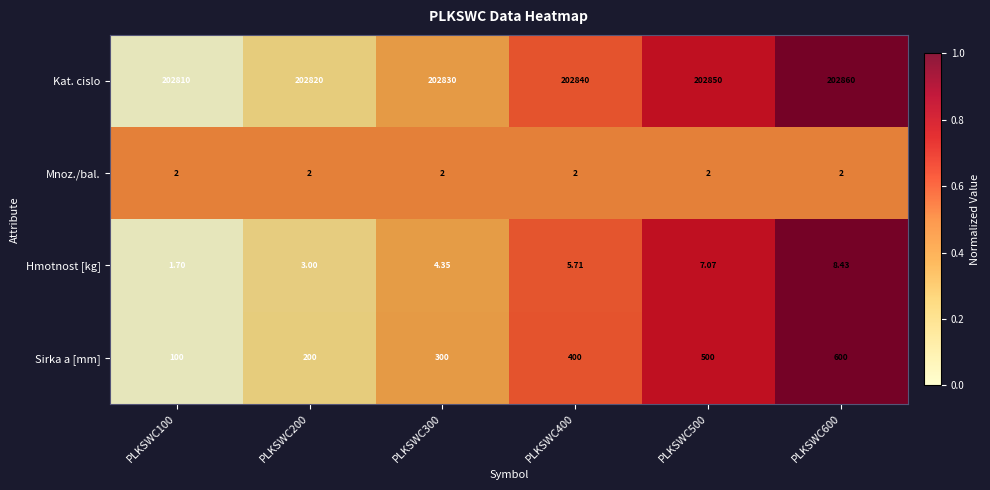

Which series has the widest spread of values?

Sirka a [mm]